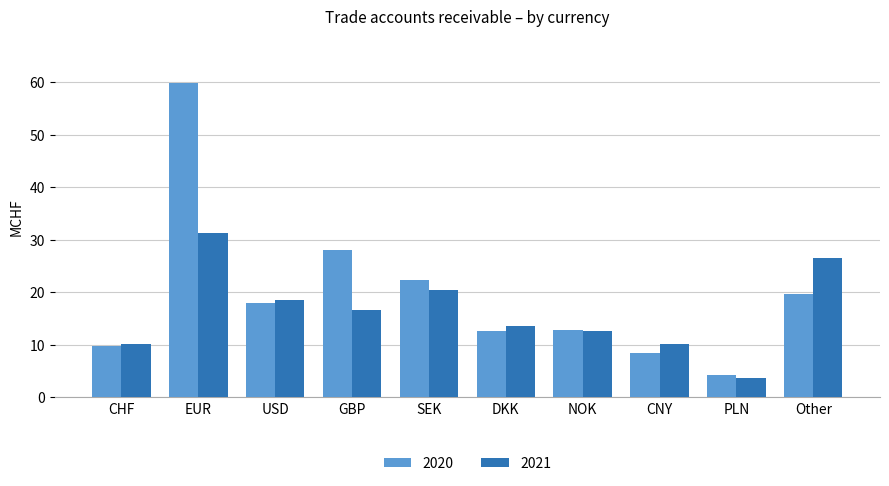

Rank the series at CNY from highest to lowest value.

2021, 2020